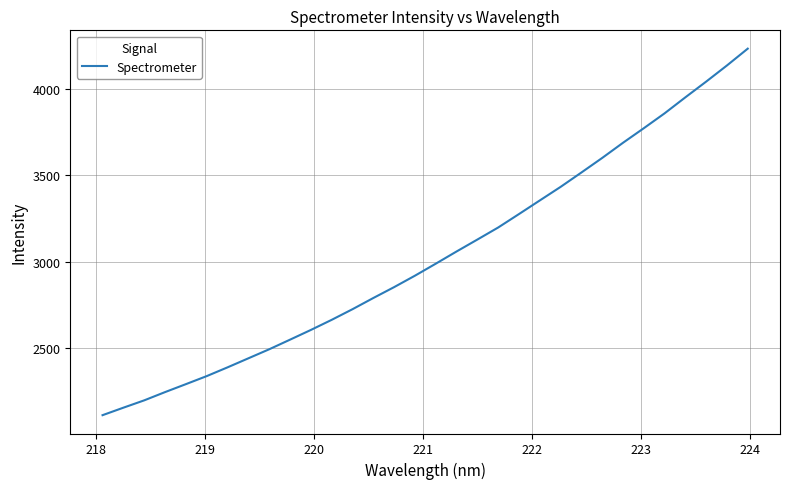

What is the minimum value shown in the chart?

2112.4